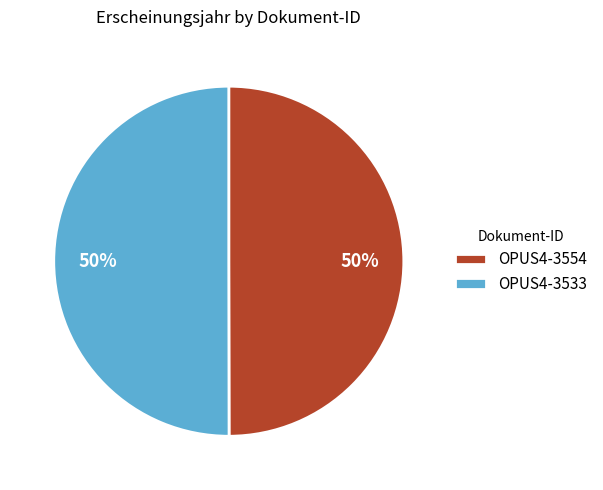

To the nearest percent, what percentage of the pie is OPUS4-3554?

50%